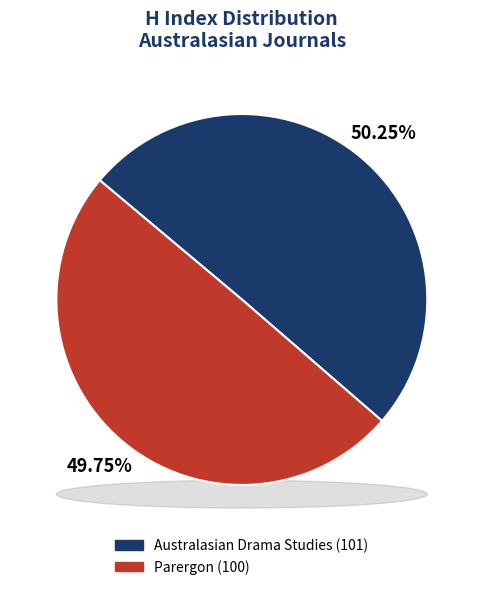

Does Parergon account for over 50% of the chart?

No